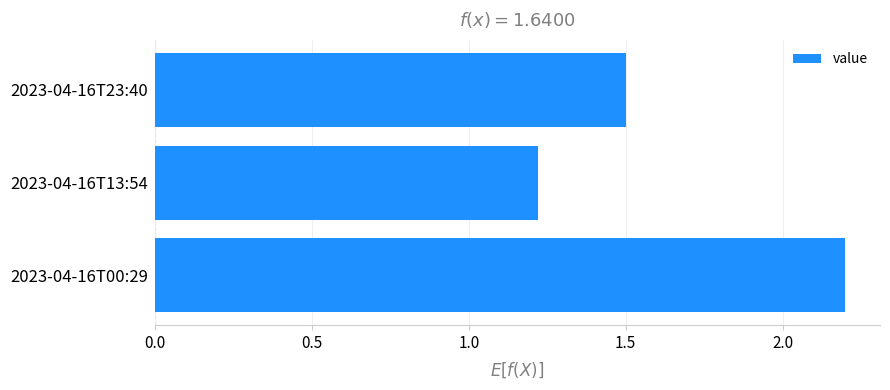

How many categories are shown in the chart?

3